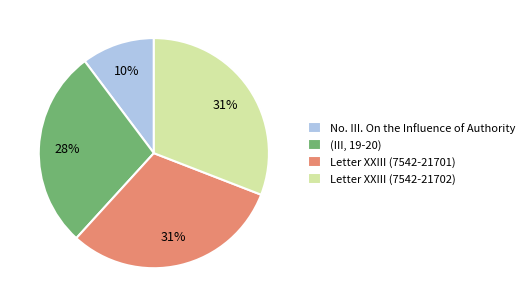

To the nearest percent, what is the difference between the (III, 19-20) and Letter XXIII (7542-21701) slice percentages?

3%